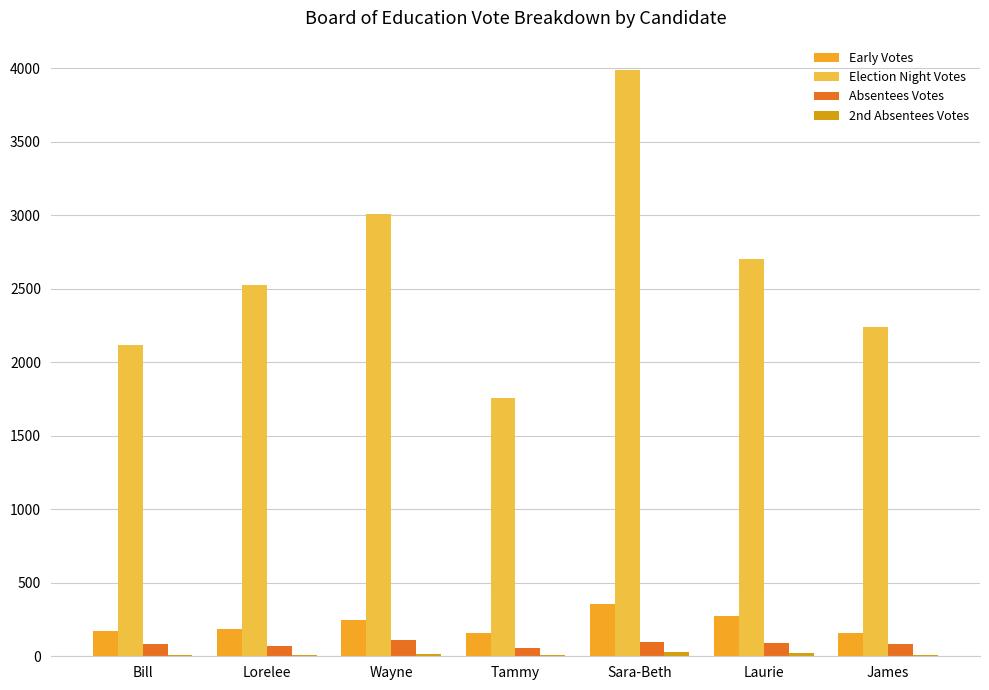

How many data points does each series have?

7